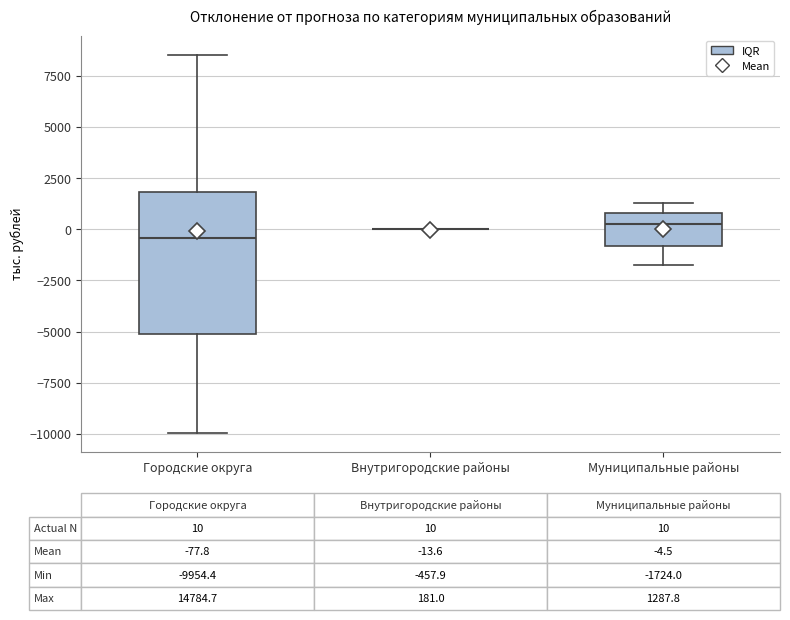

Which box is the tallest, from its lower edge to its upper edge?

Городские округа